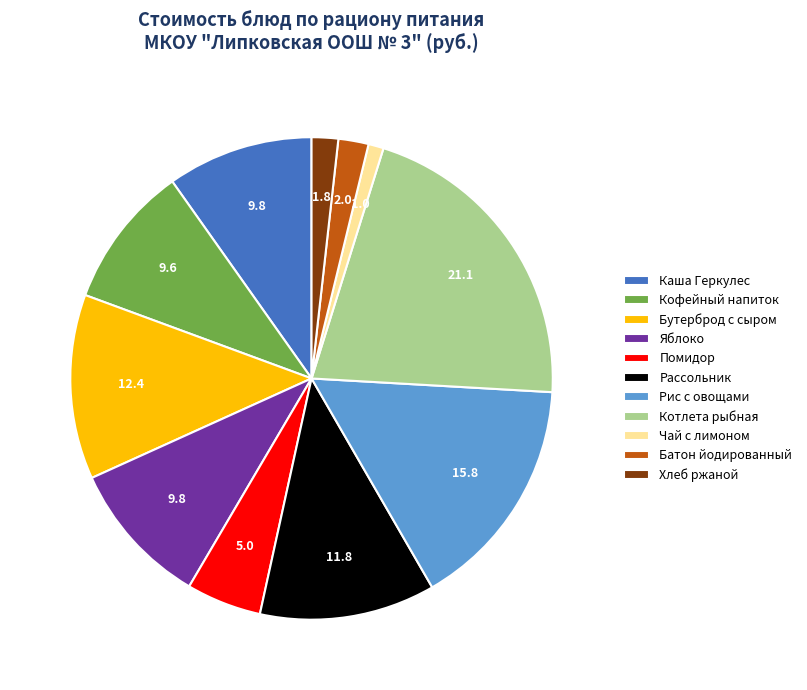

Do Бутерброд с сыром and Хлеб ржаной together represent more than half of the pie?

No